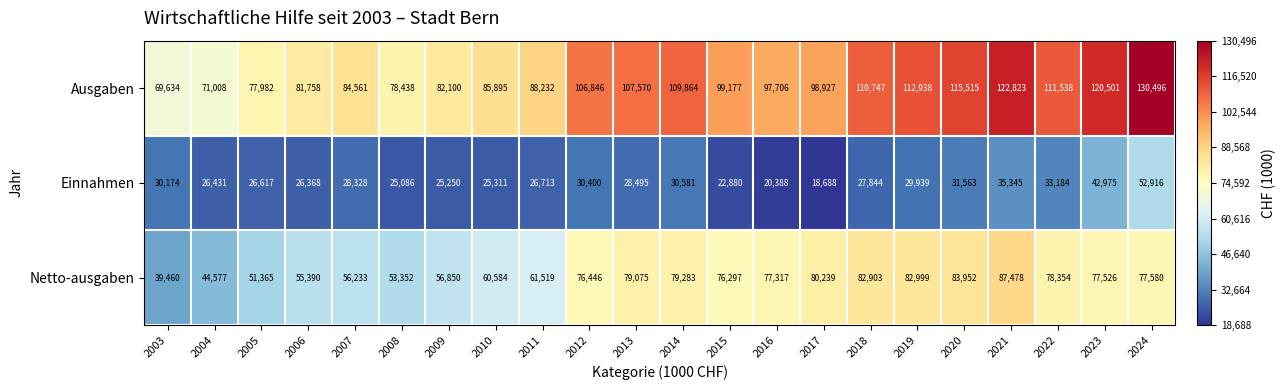

At how many categories does at least one series exceed 104948?

10